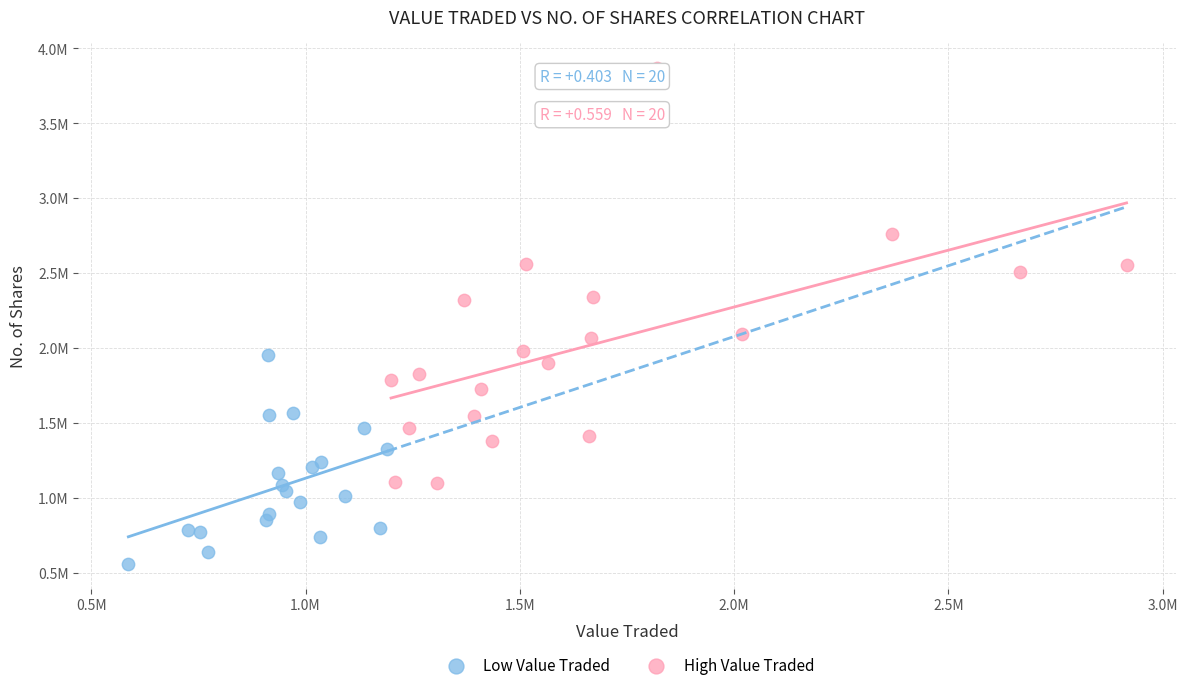

Which series contains the lowest Y value?

Low Value Traded